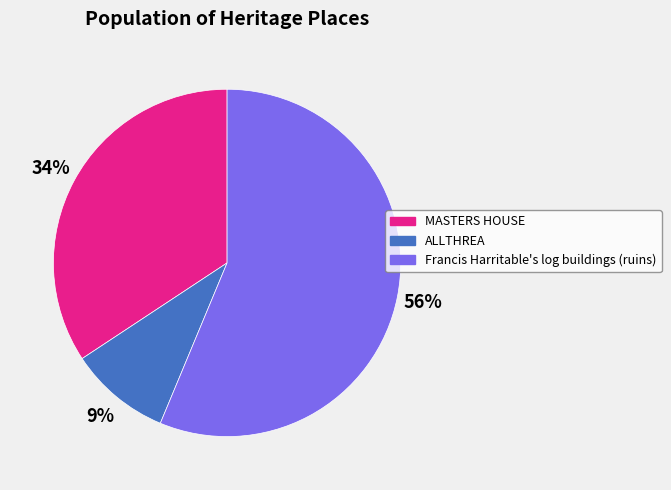

What is the ratio of the value at MASTERS HOUSE to the value at Francis Harritable's log buildings (ruins)?

0.6